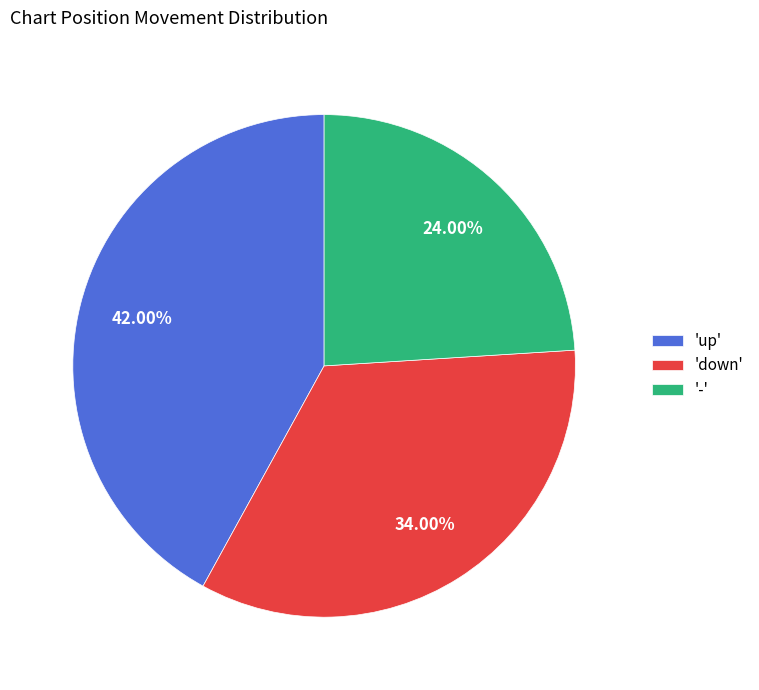

Count the number of slices in the pie.

3